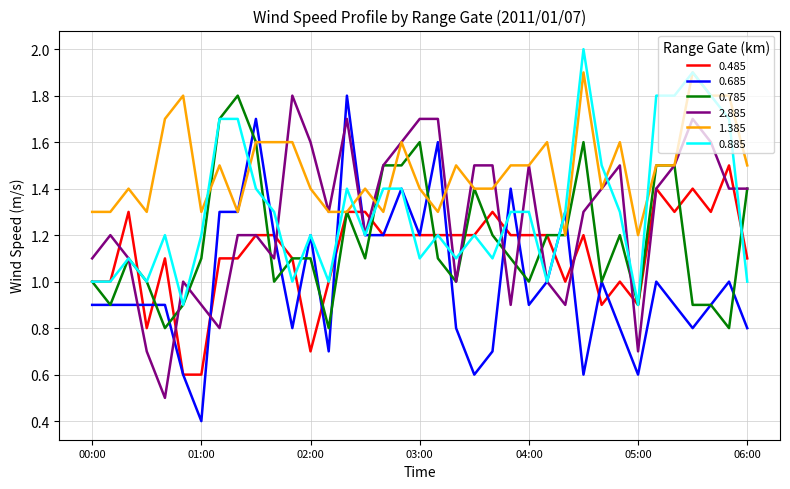

Which series has the widest spread of values?

0.685